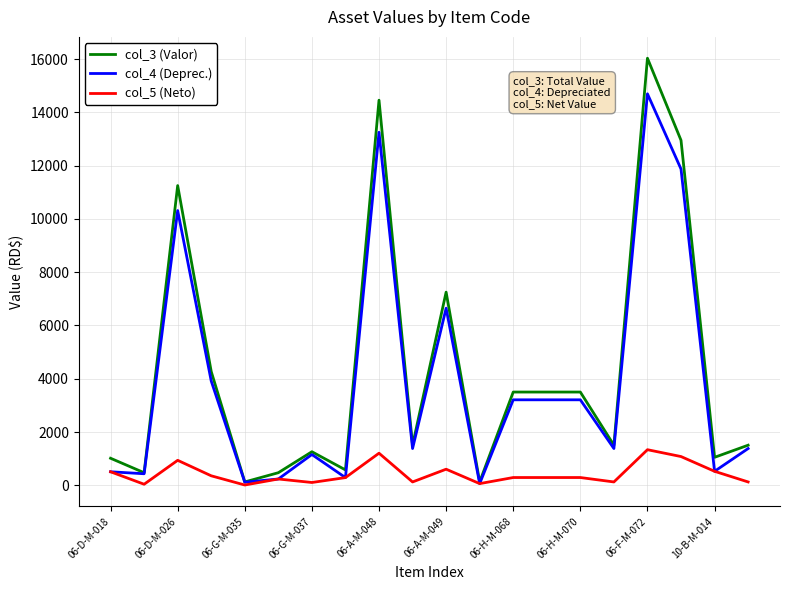

True or false: col_4 (Deprec.) has more than 1 points higher than both neighbors.

True